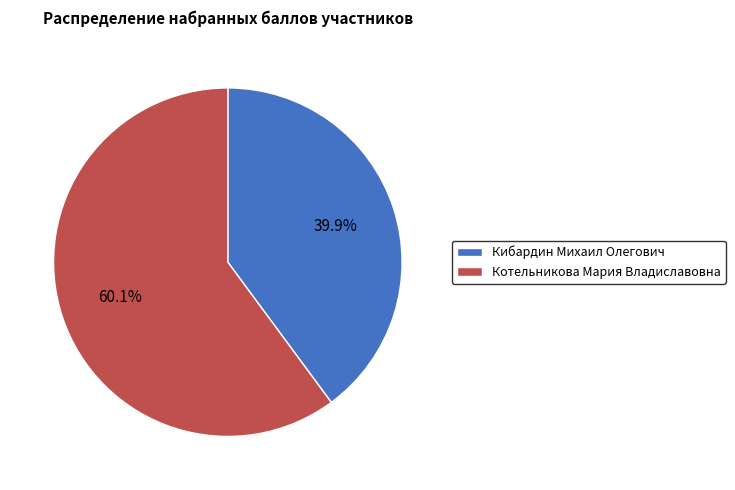

Between Кибардин Михаил Олегович and Котельникова Мария Владиславовна, which is larger?

Котельникова Мария Владиславовна